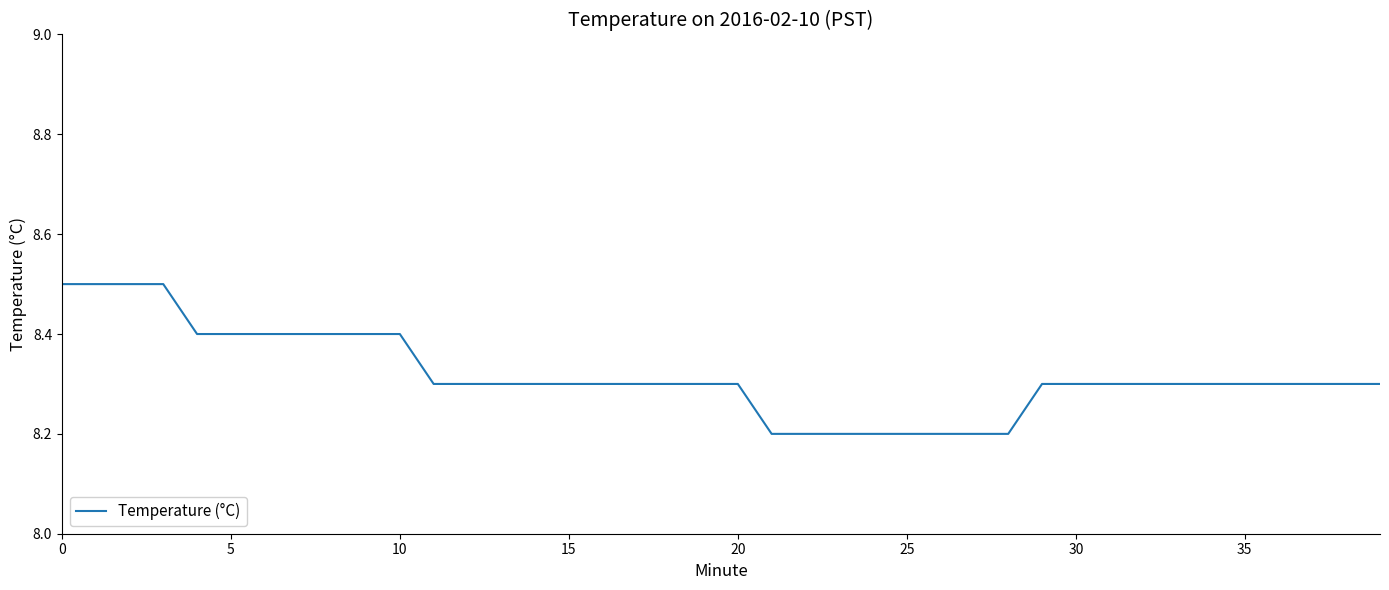

What is the greatest value displayed?

8.5